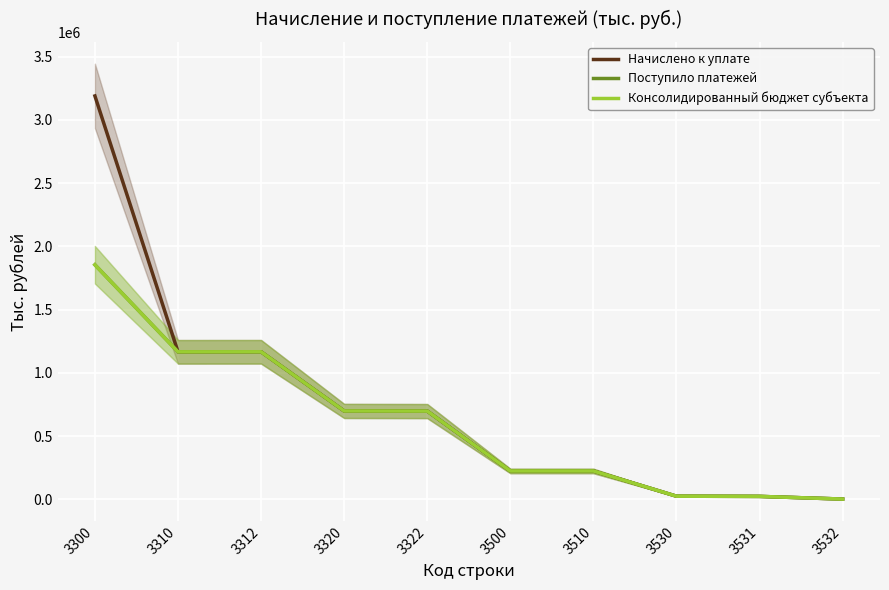

Between 3500 and 3510, which is larger?

3510